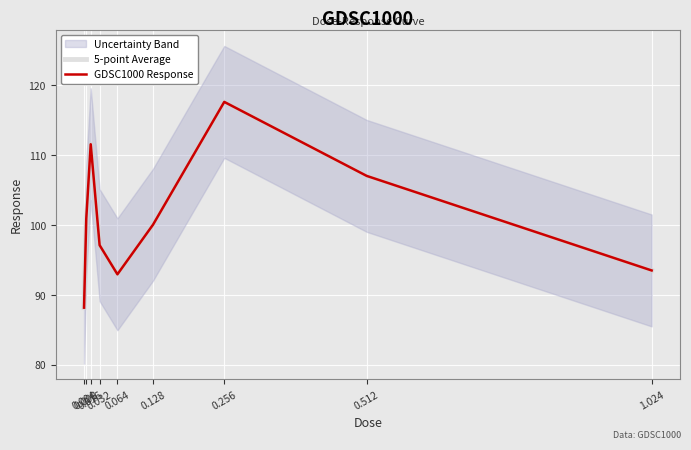

Count the number of categories in the chart.

9